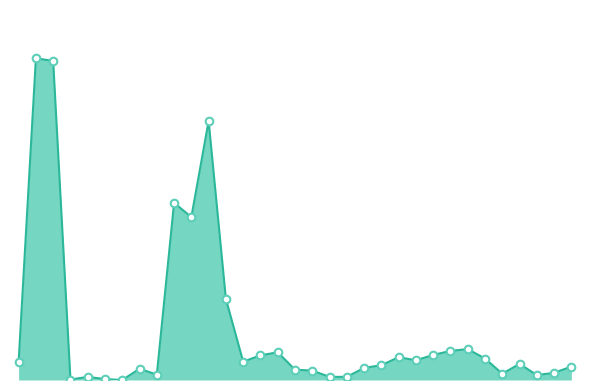

Does the chart have visible grid lines?

No